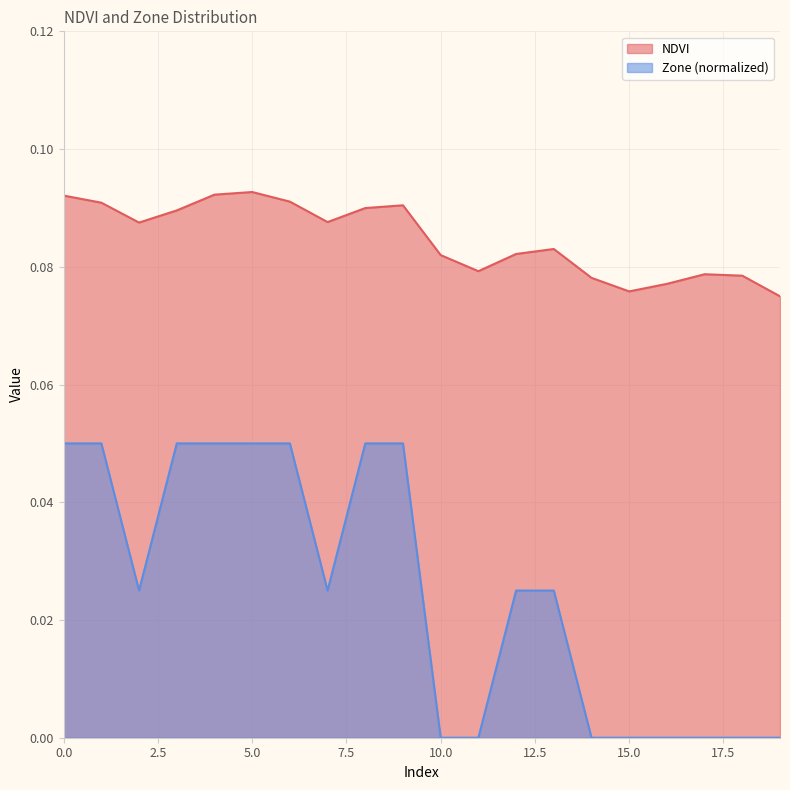

The value of Zone at 0 is 0.1. True or false?

True